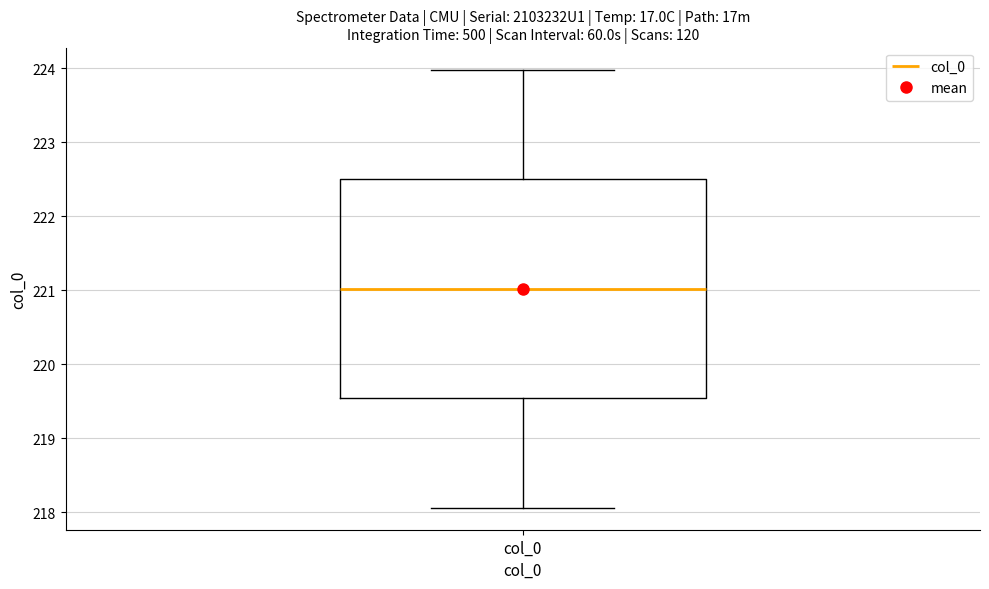

Read this box plot against the y-axis: the position of the median line, the range covered by the box, and the ends of both whiskers. The values are not printed on the chart, so give them approximately, as read against the axis.

median 221.0, box 219.5 to 222.5, whiskers 218.1 to 224.0